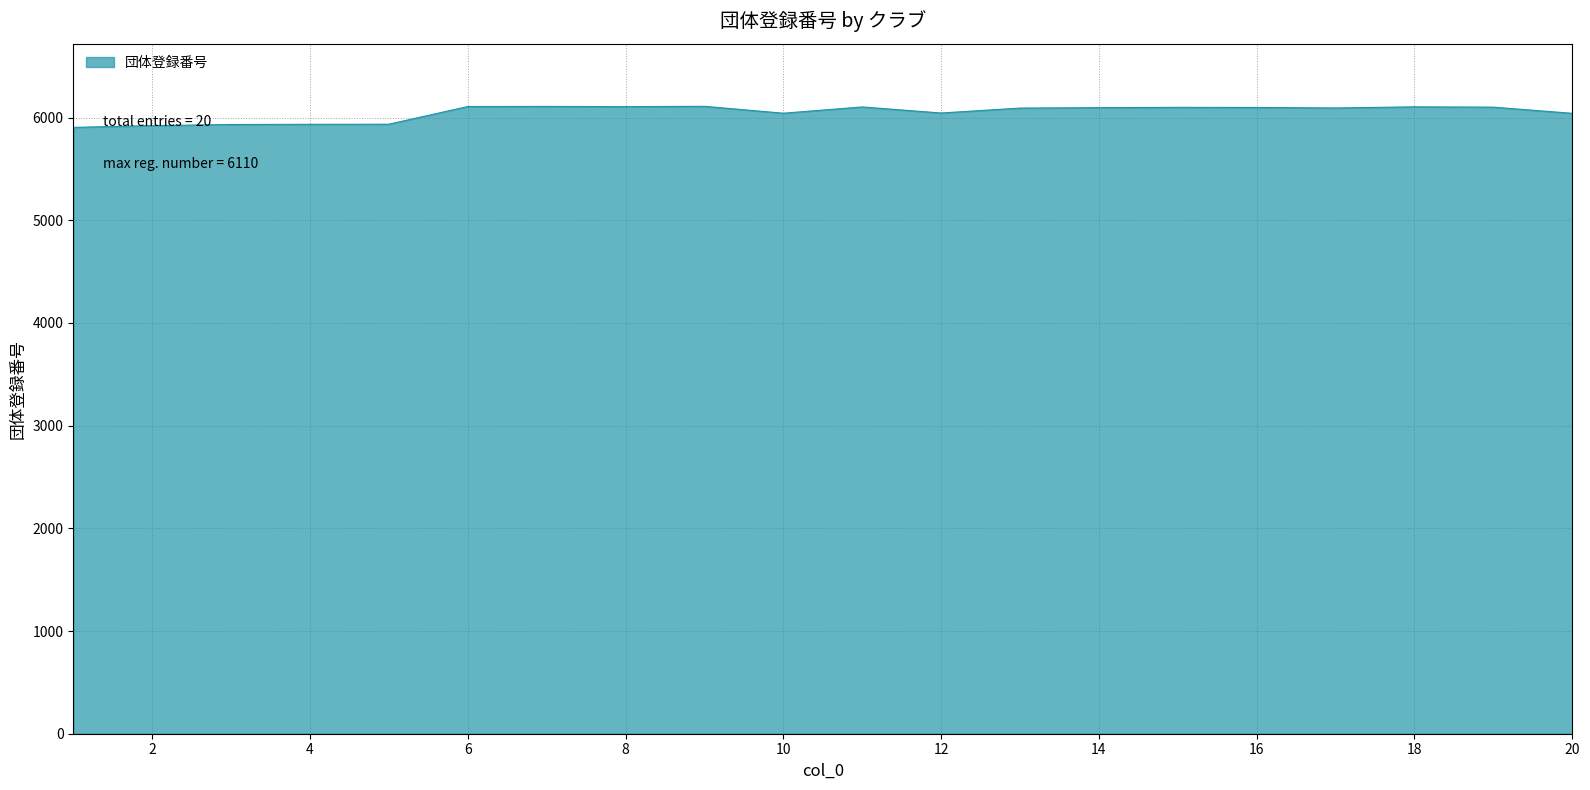

What is the maximum value shown in the chart?

6110